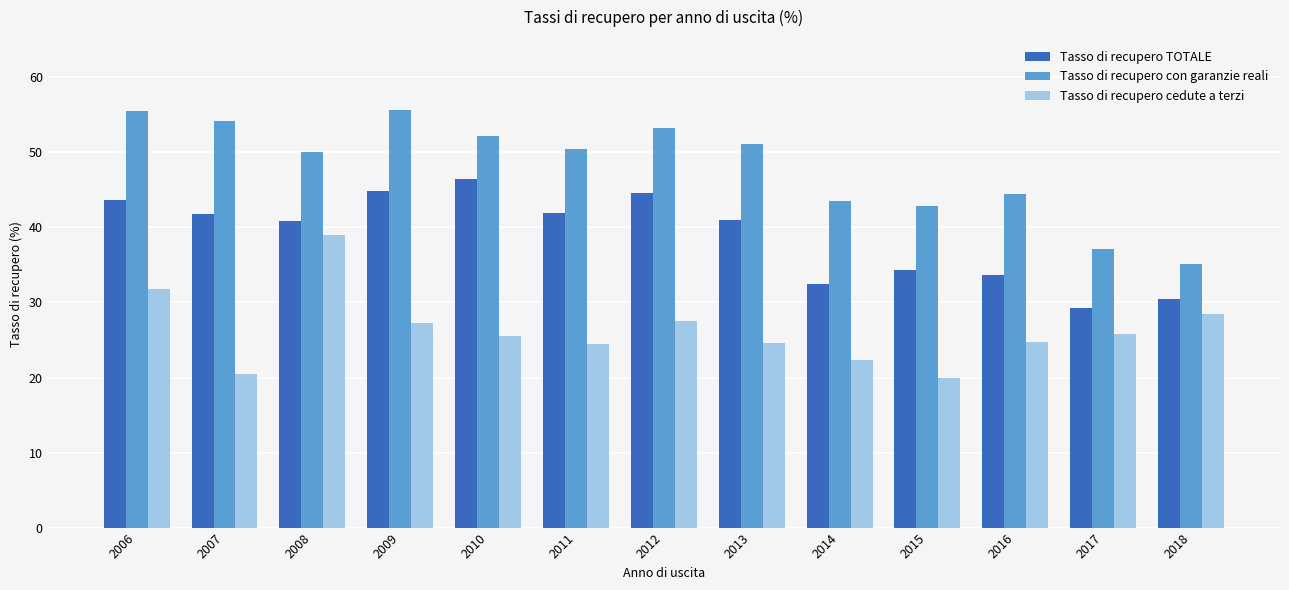

How many values in the Tasso di recupero cedute a terzi series exceed 25?

7